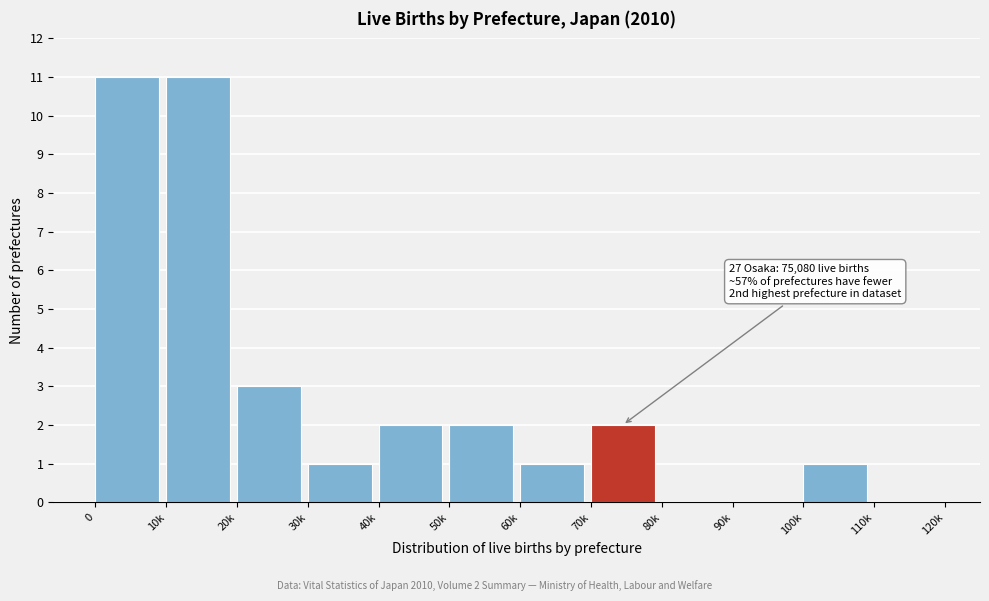

Reading left to right, extract all data points from this chart.

0=11	10k=11	20k=3	30k=1	40k=2	50k=2	60k=1	70k=2	80k=0	90k=0	100k=1	110k=0